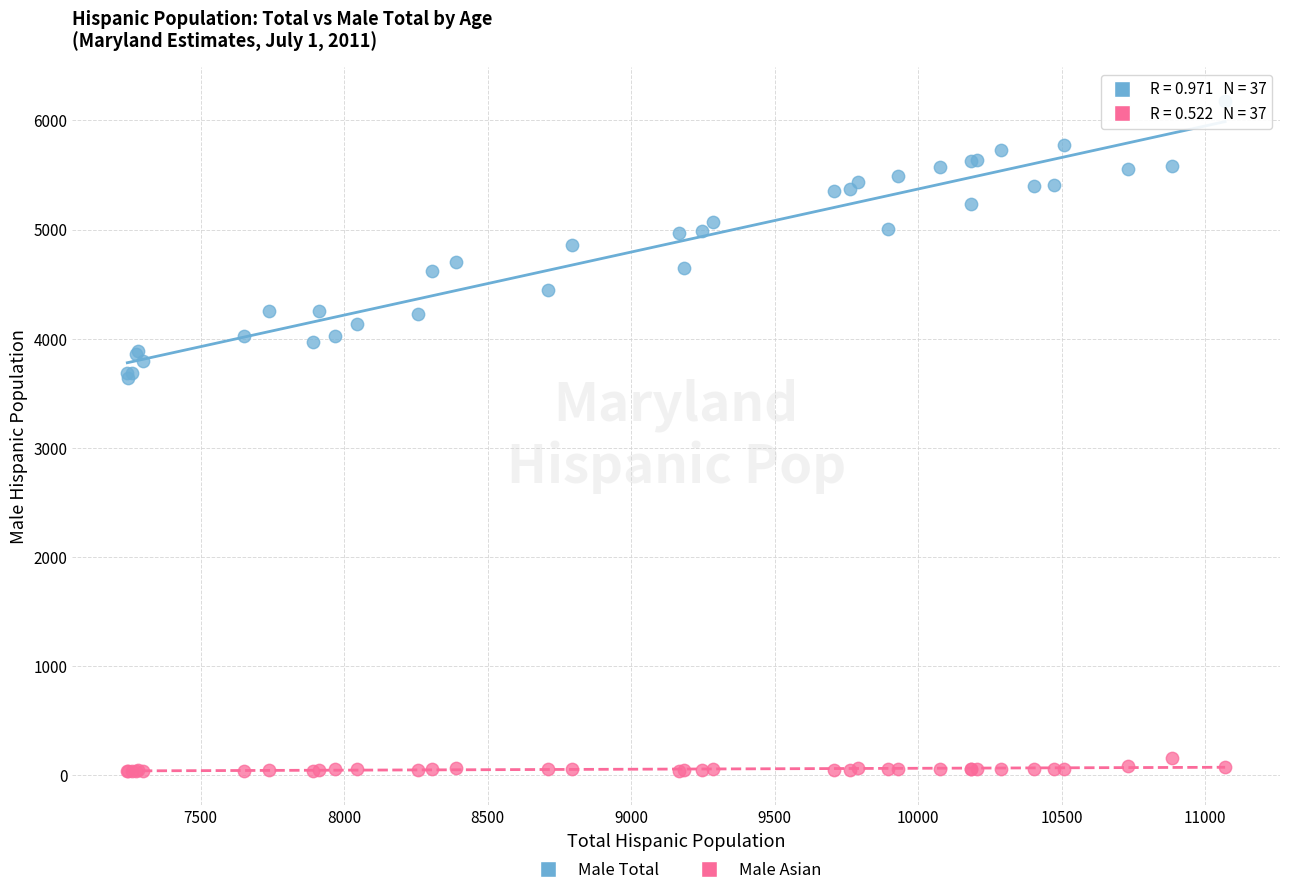

Which series has the largest Y range (max minus min)?

Male Total